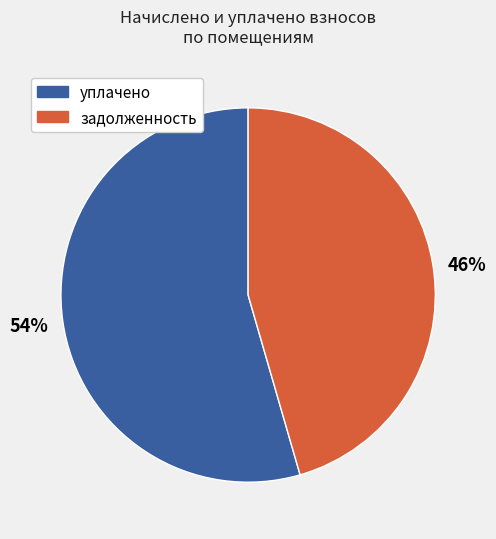

To the nearest percent, what is the average slice percentage?

50%